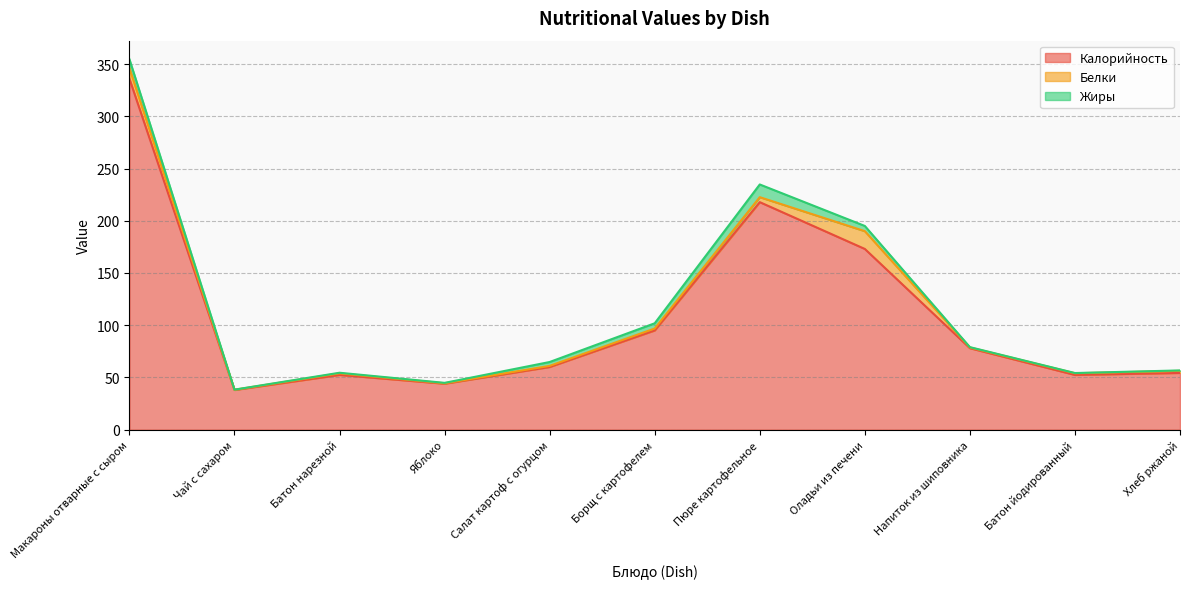

At how many categories does at least one series exceed 298?

1